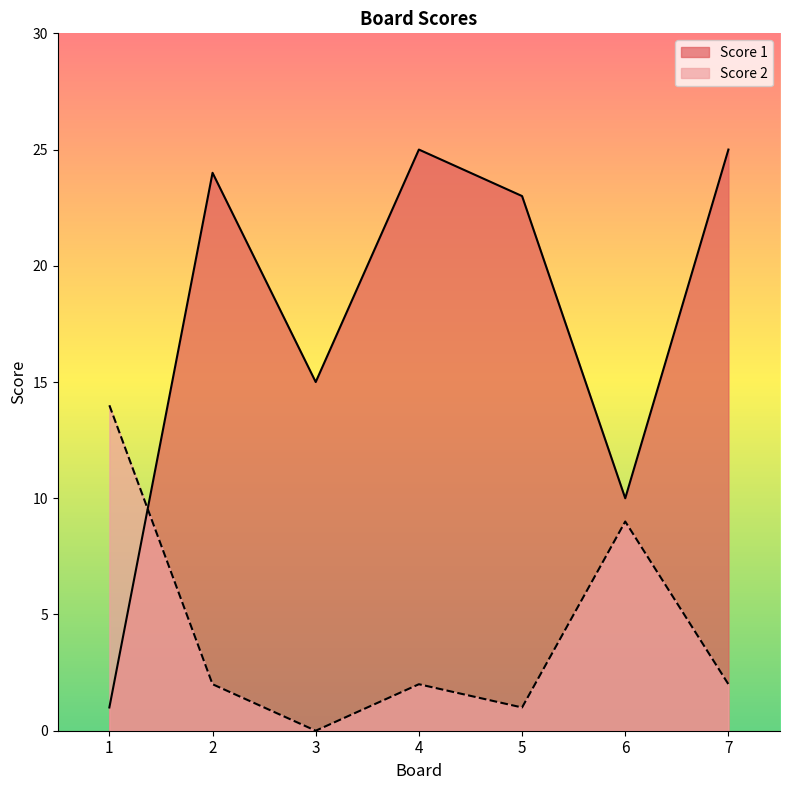

What is the value of the Score 2 point at the 1st from the left?

14